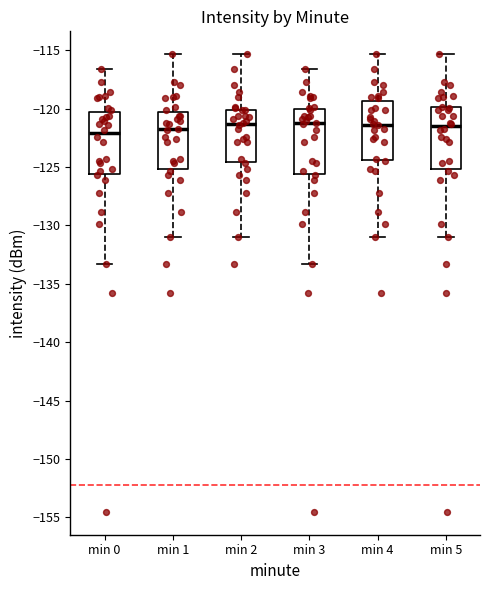

Where is the upper edge of the box for min 4 on the y-axis? The values are not printed on the chart, so give them approximately, as read against the axis.

-119.5